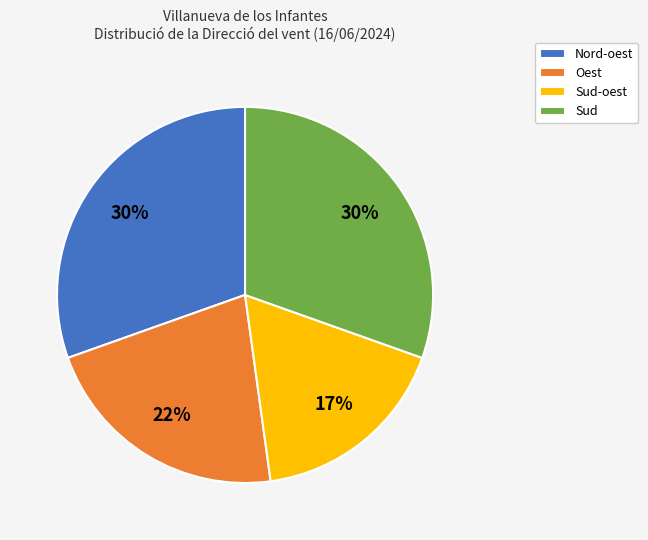

Which category has the smallest portion of the pie?

Sud-oest